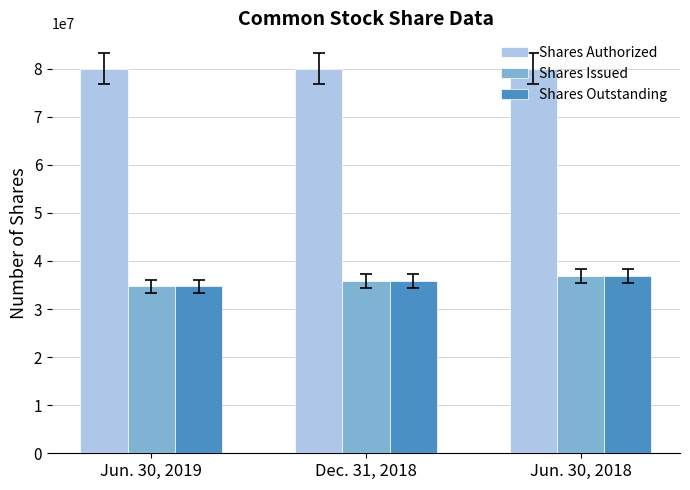

What is the difference between the second highest and minimum values in the Shares Outstanding series?

1093962